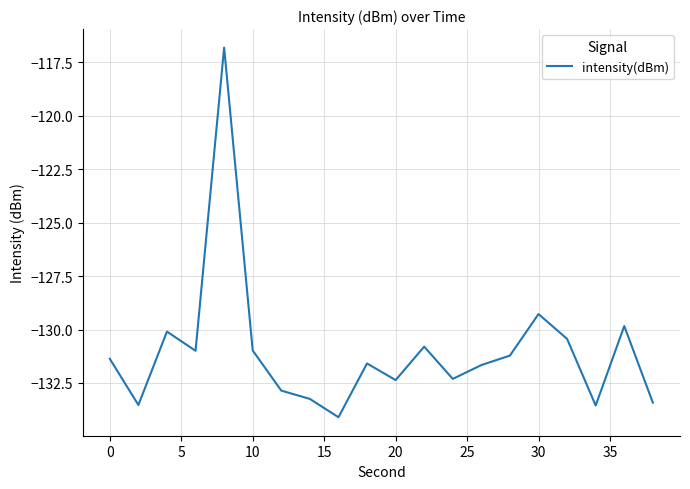

What is the difference between the maximum and minimum values?

17.3